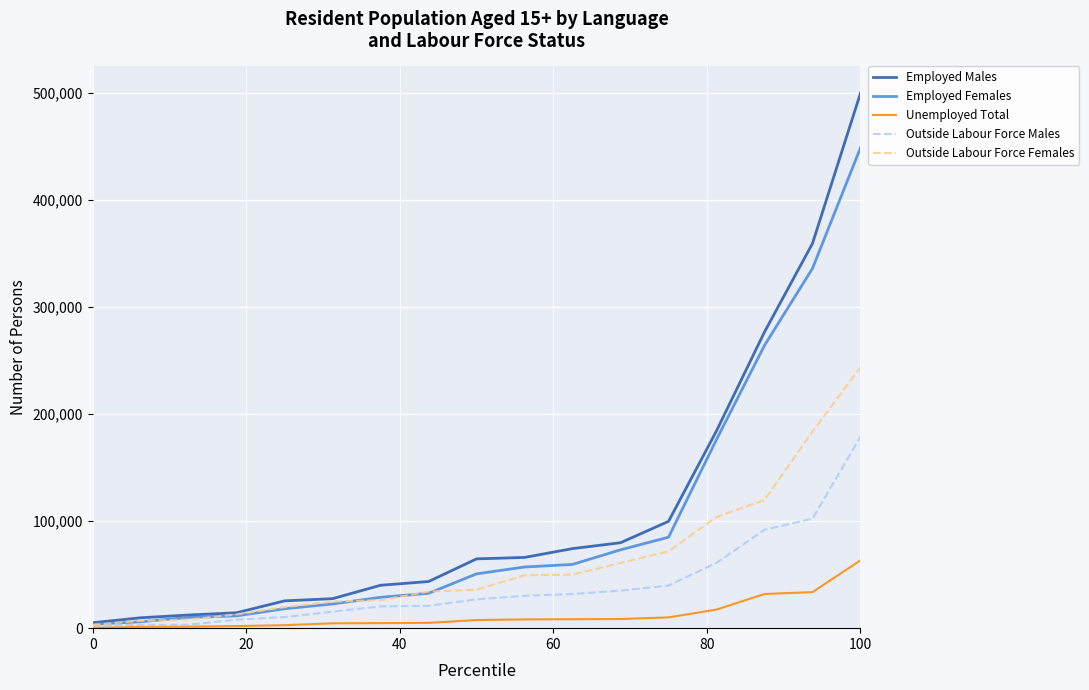

What is the difference between the second highest and second lowest values in the Employed Females series?

329871